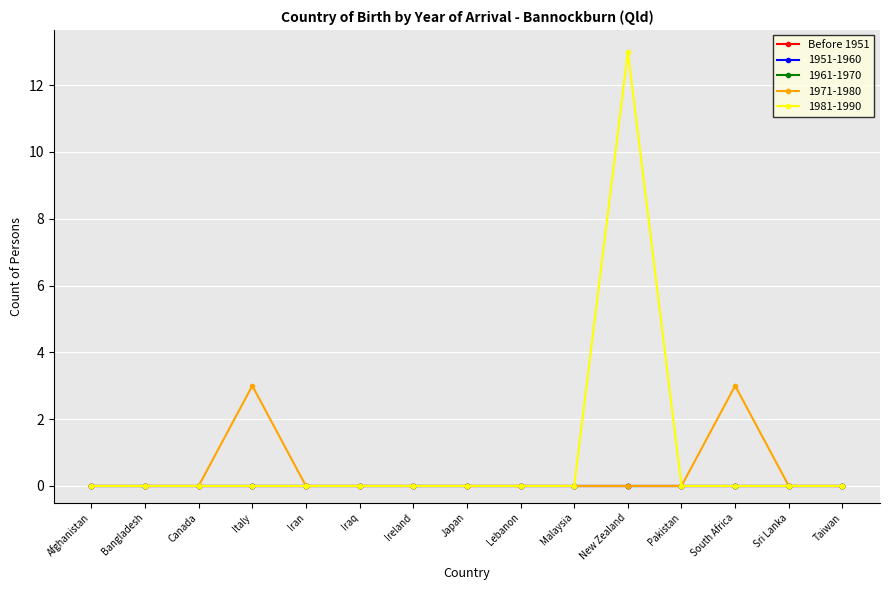

True or false: Before 1951 and 1961-1970 intersect in this chart.

False